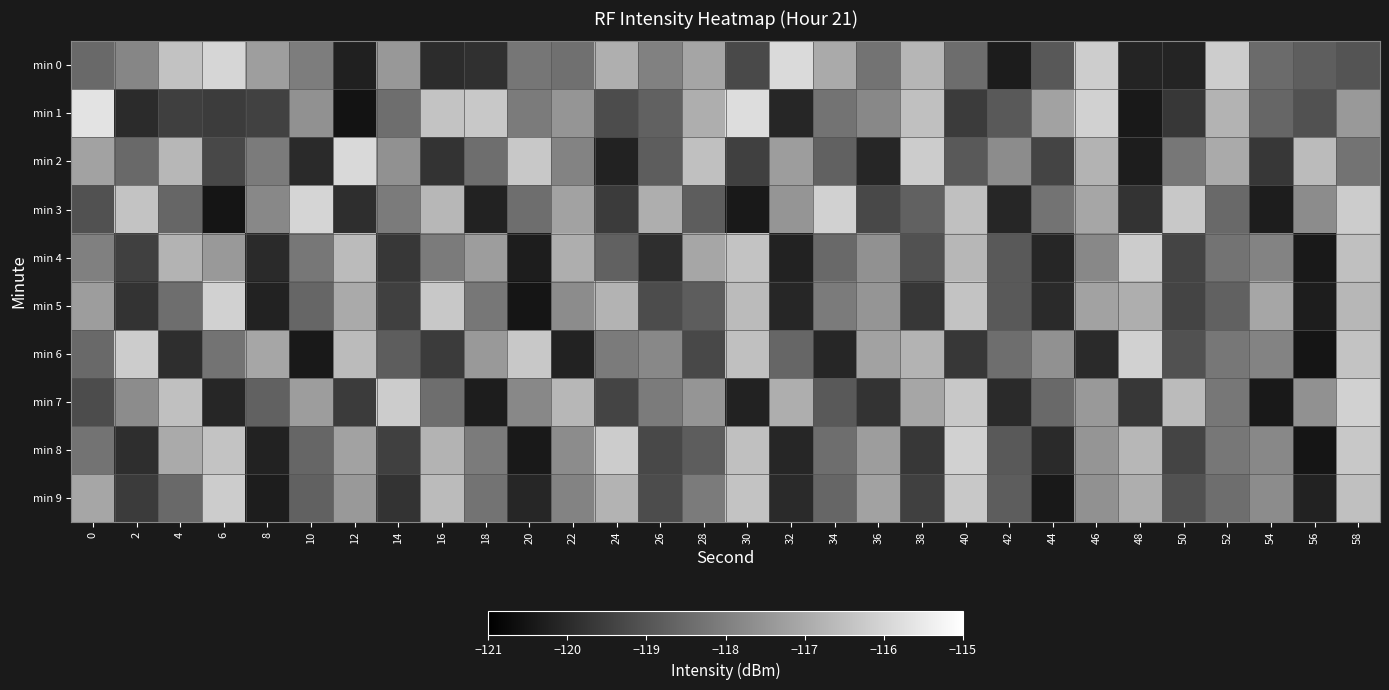

What is the greatest value displayed?

-115.7